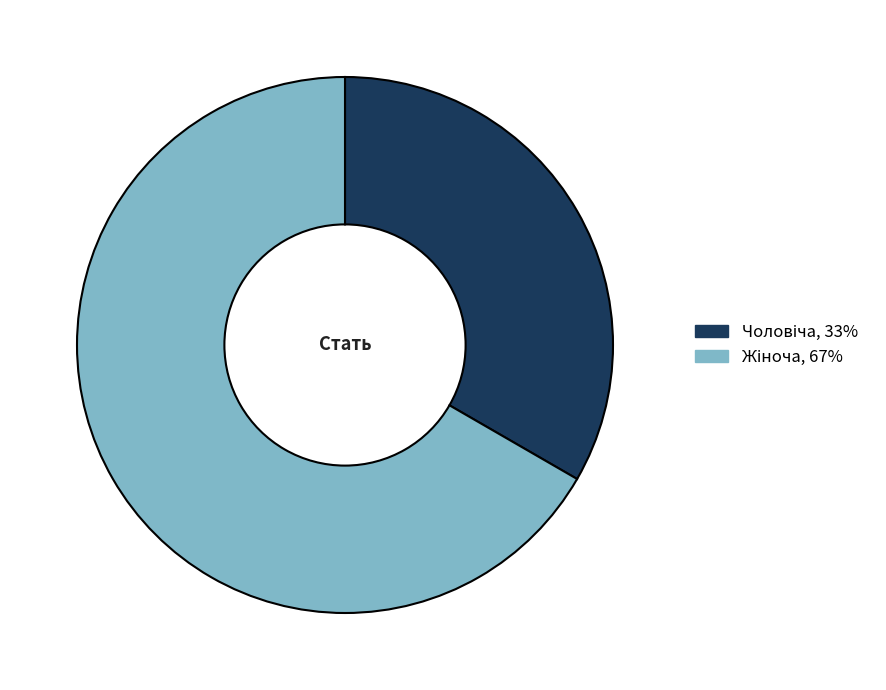

Does any single category account for the majority?

Yes